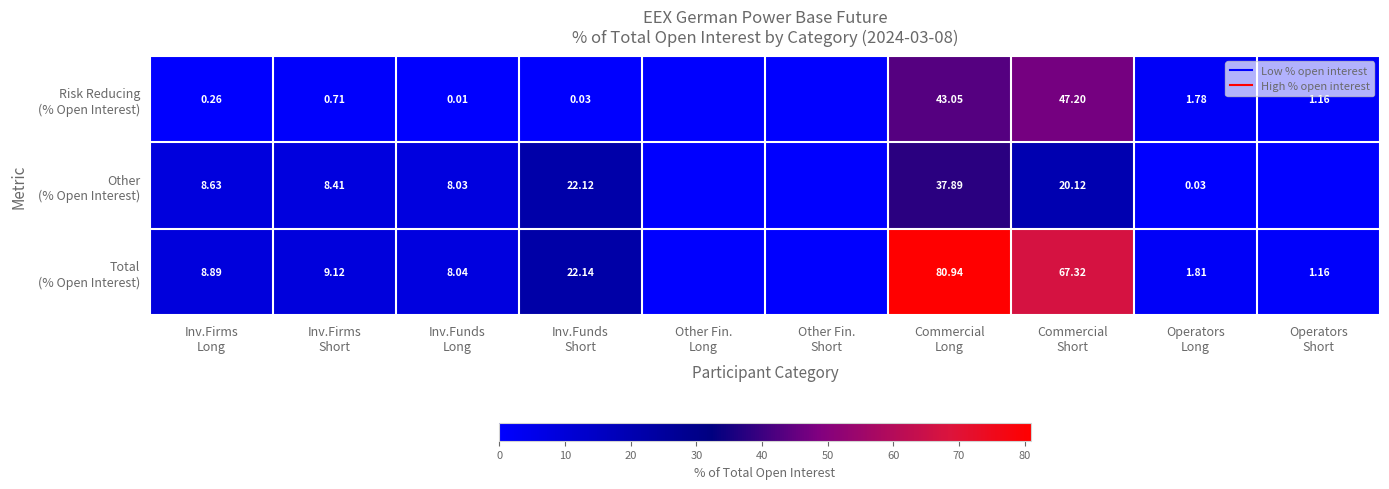

The Risk Reducing (% Open Interest) series shows 0.0 at Inv.Funds Long. True or false?

True